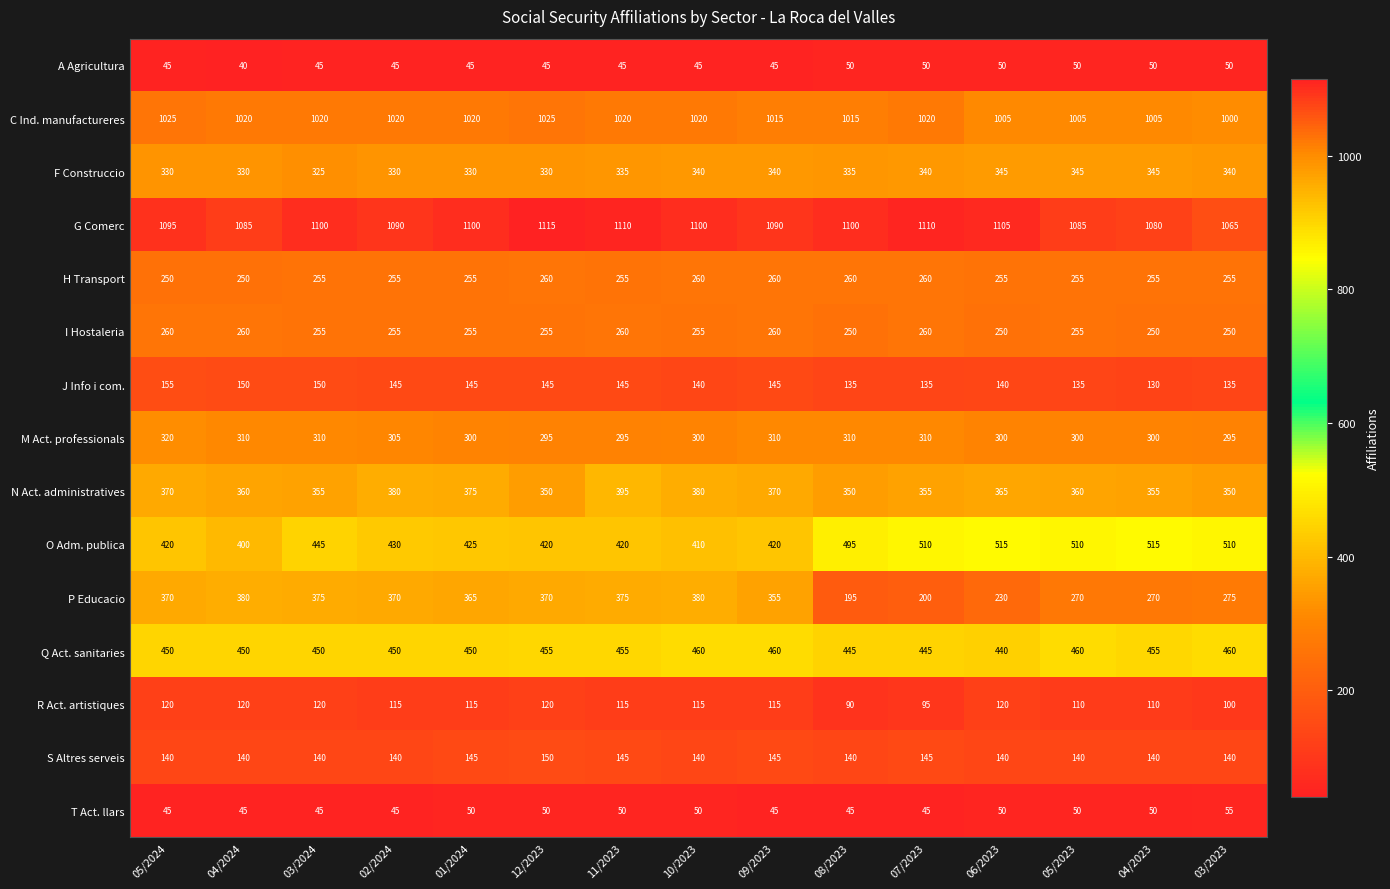

Count the number of categories in the chart.

15